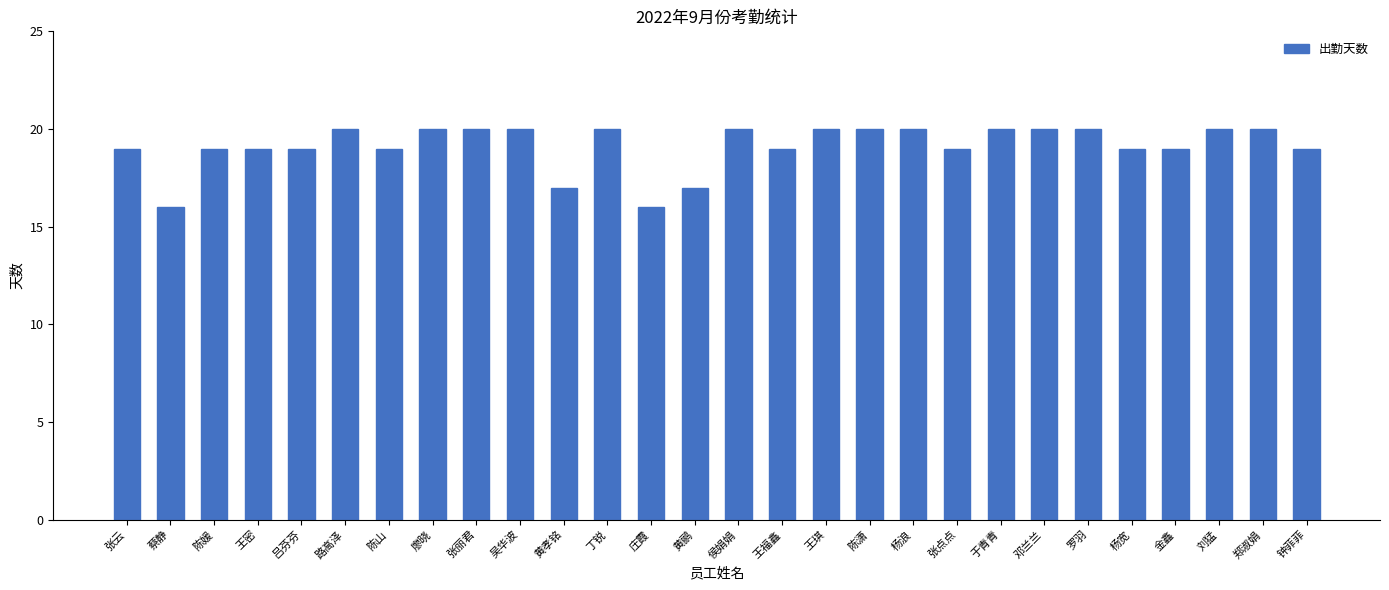

What is the minimum value shown in the chart?

16